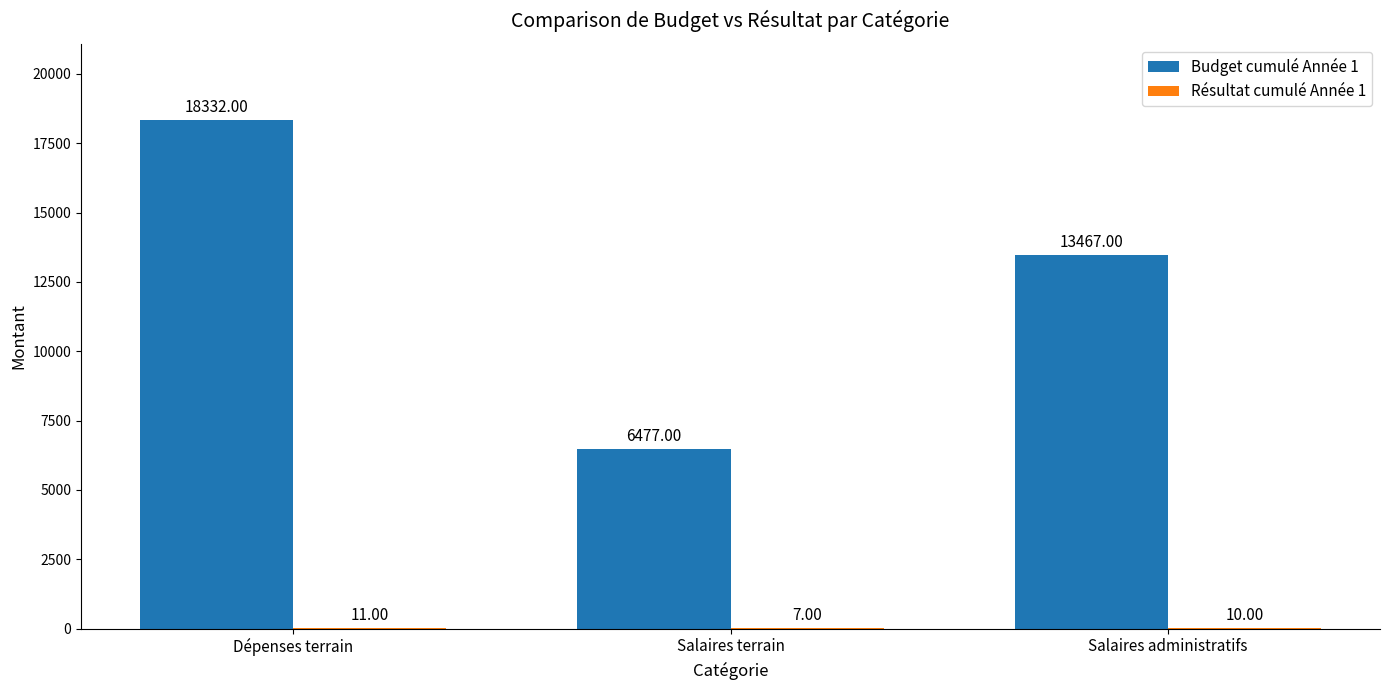

How many groups of bars are there?

3